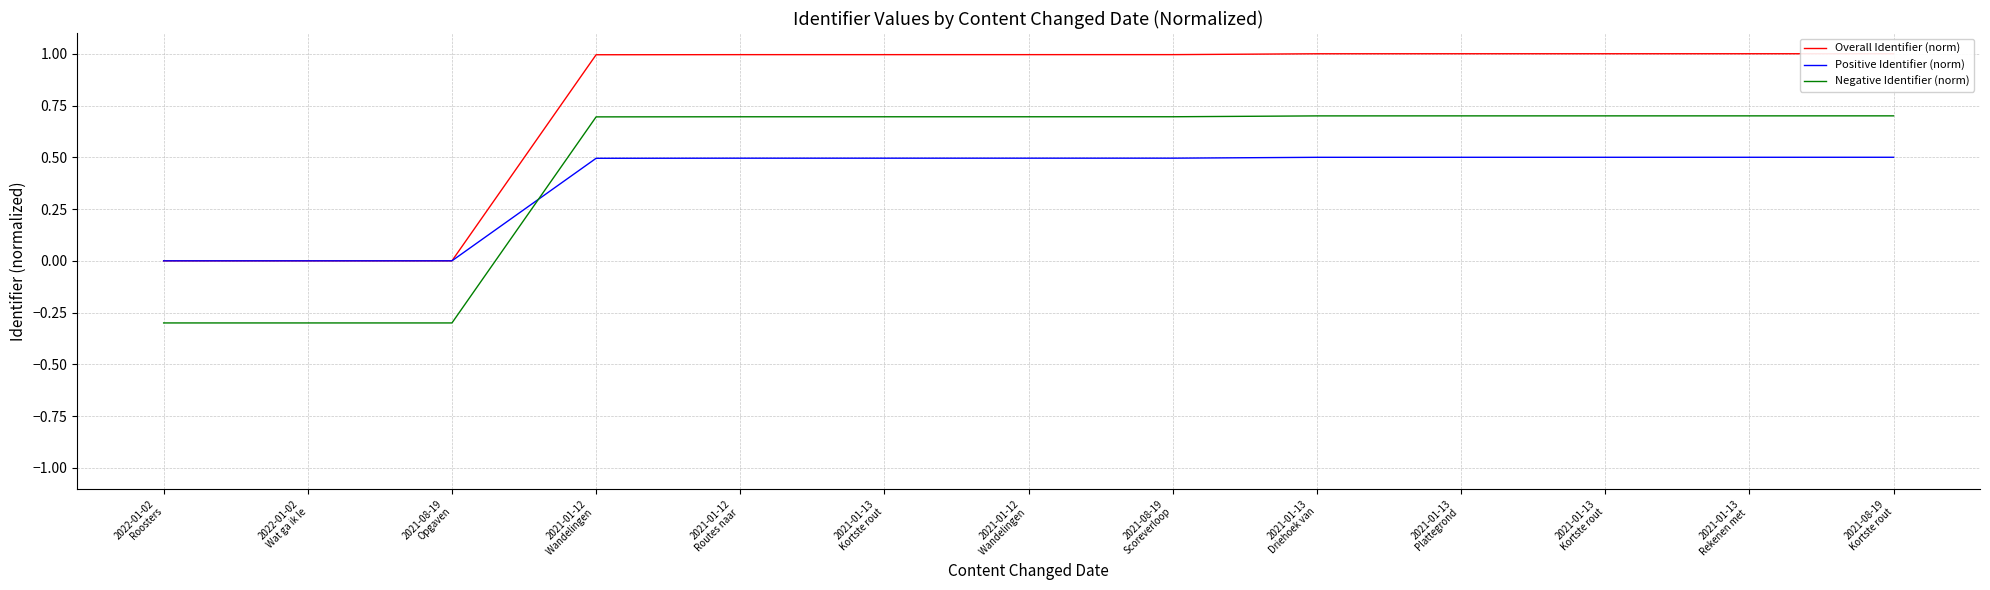

Which category has the highest value in the Positive Identifier (norm) series?

2021-08-19
Kortste rout